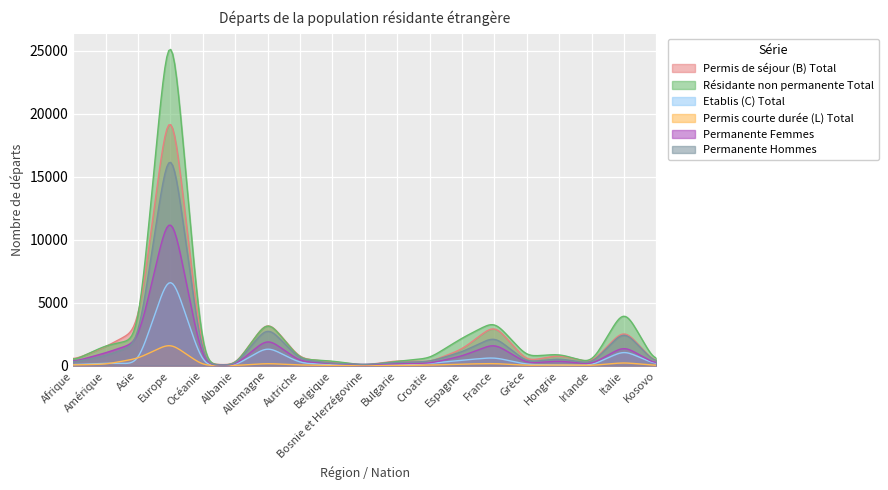

Is it true that Résidante non permanente Total equals 7053 at Italie?

False